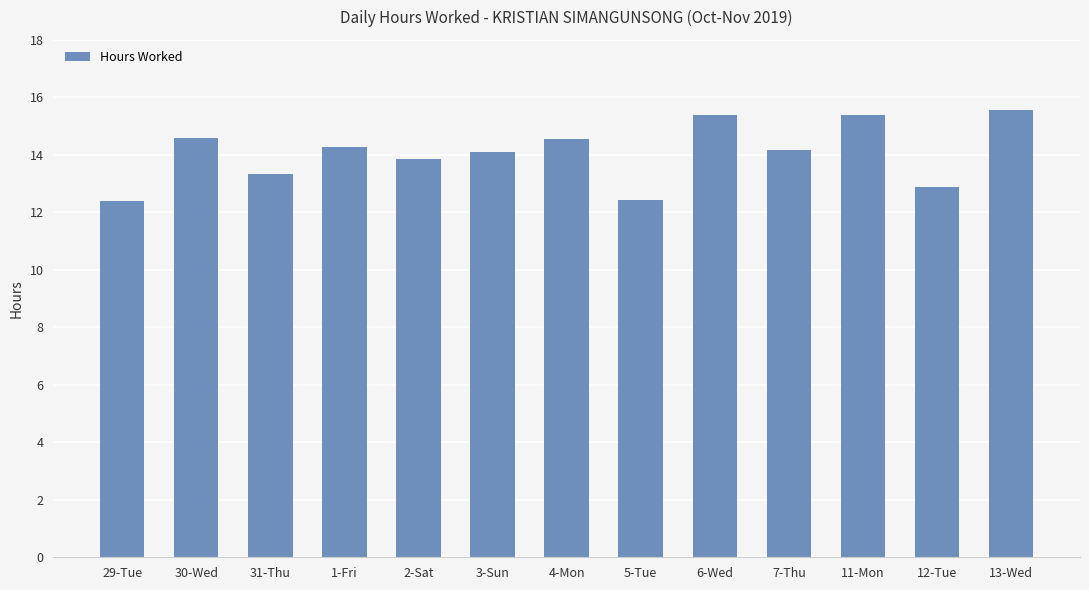

What is the difference between the second highest and minimum values?

3.0